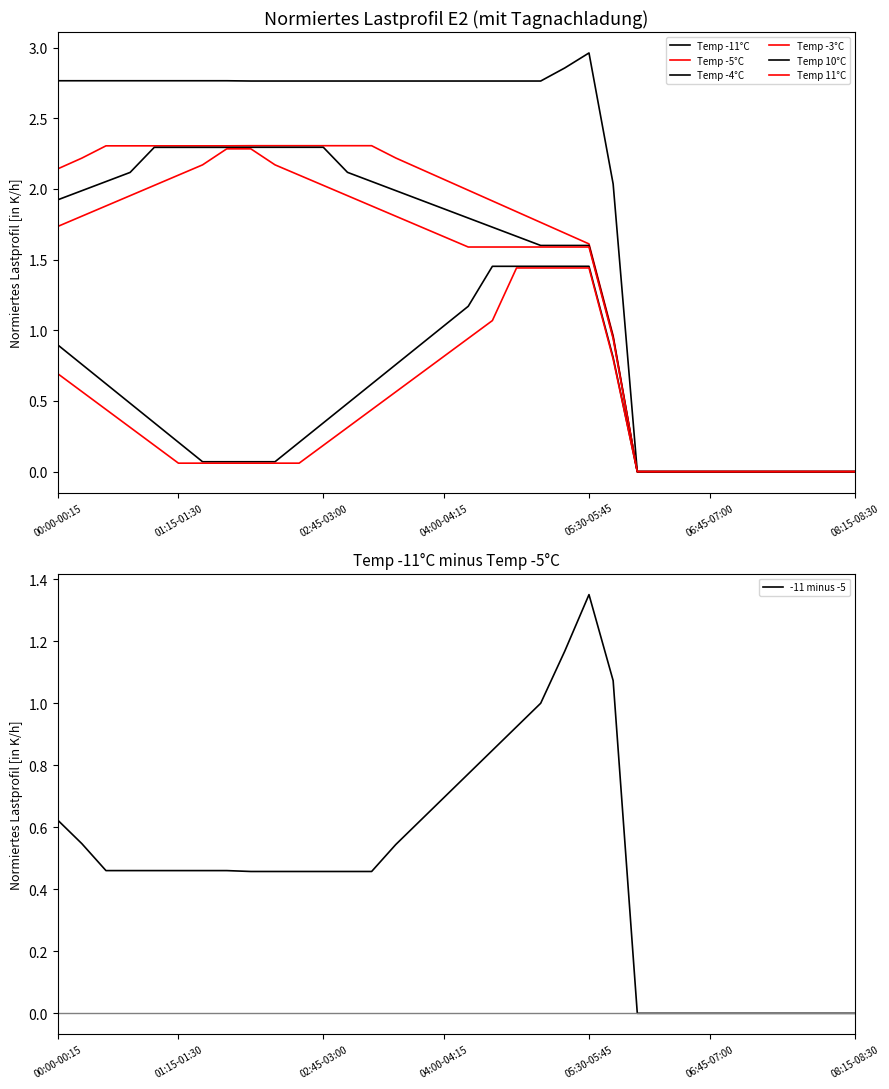

In -11, how many points are higher than both neighbors (excluding endpoints)?

1